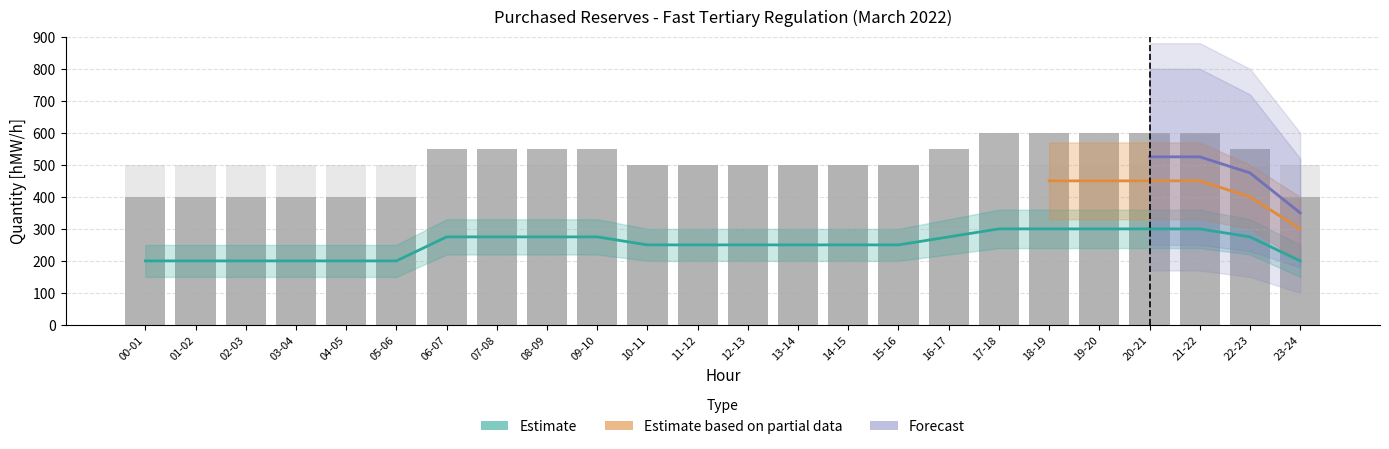

What is the ratio of the value at 06-07 to the value at 14-15?

1.1